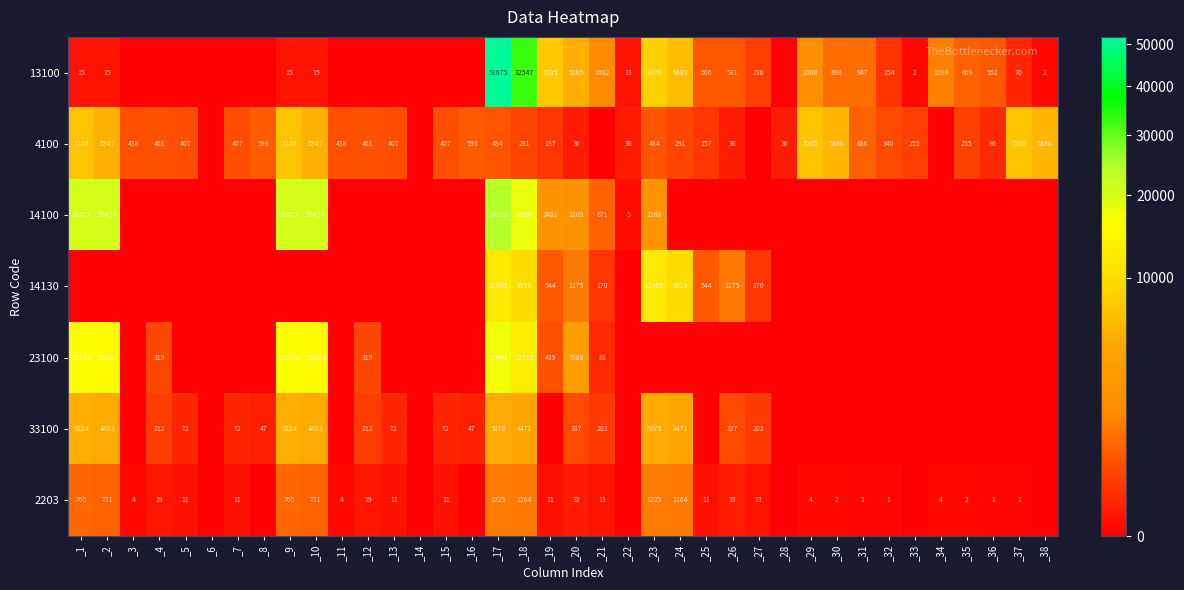

Is the value of 33100 at _7 greater than the value of 23100 at _19?

No